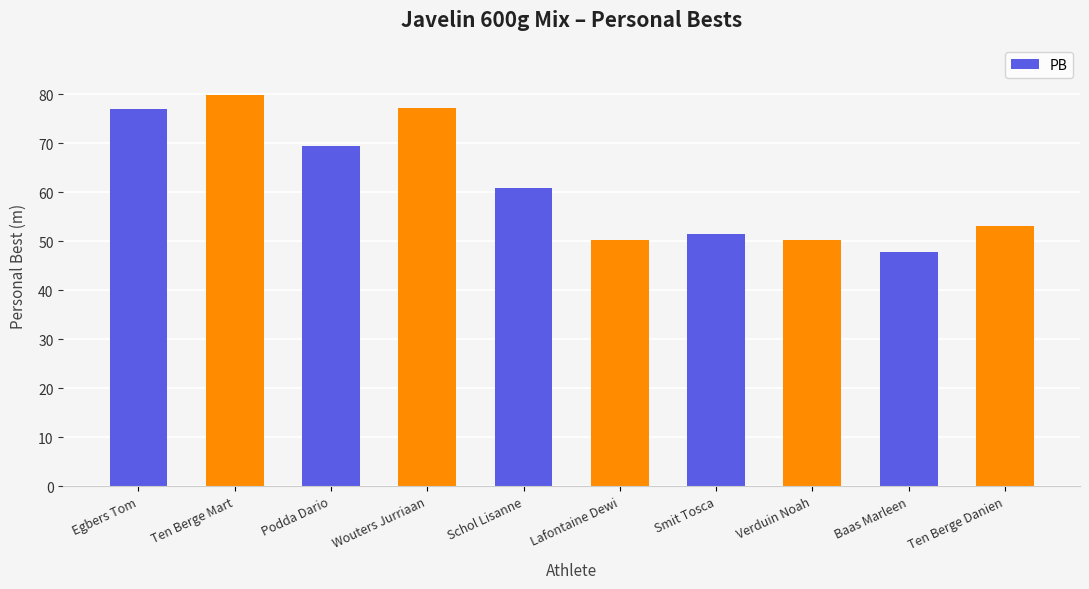

What is the difference between the maximum and minimum values?

32.2